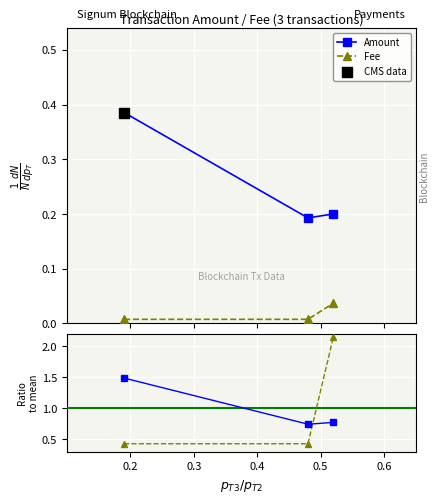

How many Fee values are between 0 and 1?

3